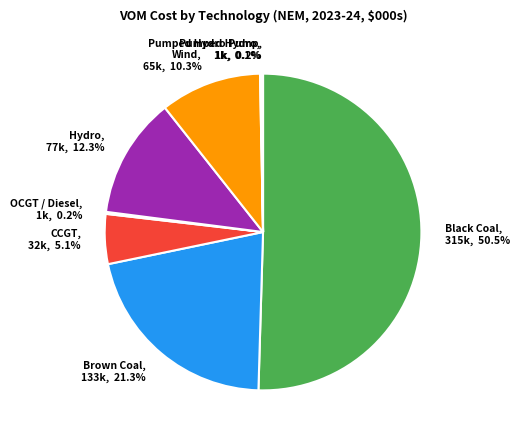

Which slice is the largest?

Black Coal, 315k, 50.5%